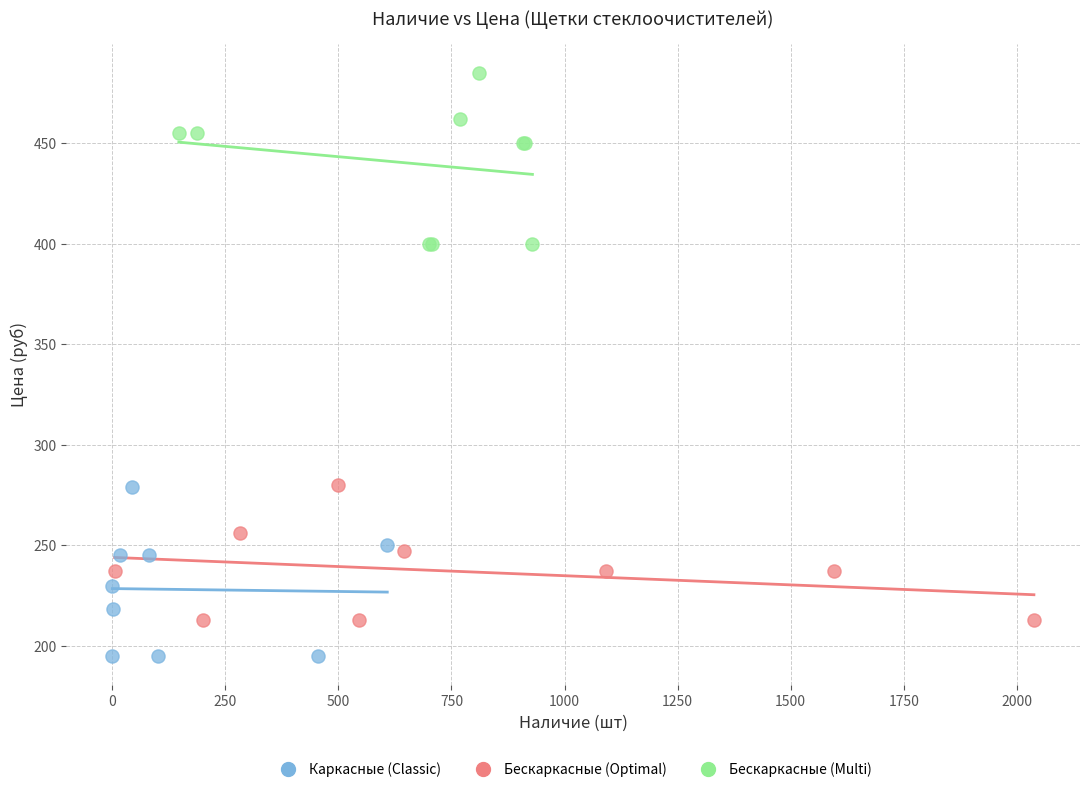

Which series reaches the maximum Y coordinate?

Бескаркасные (Multi)